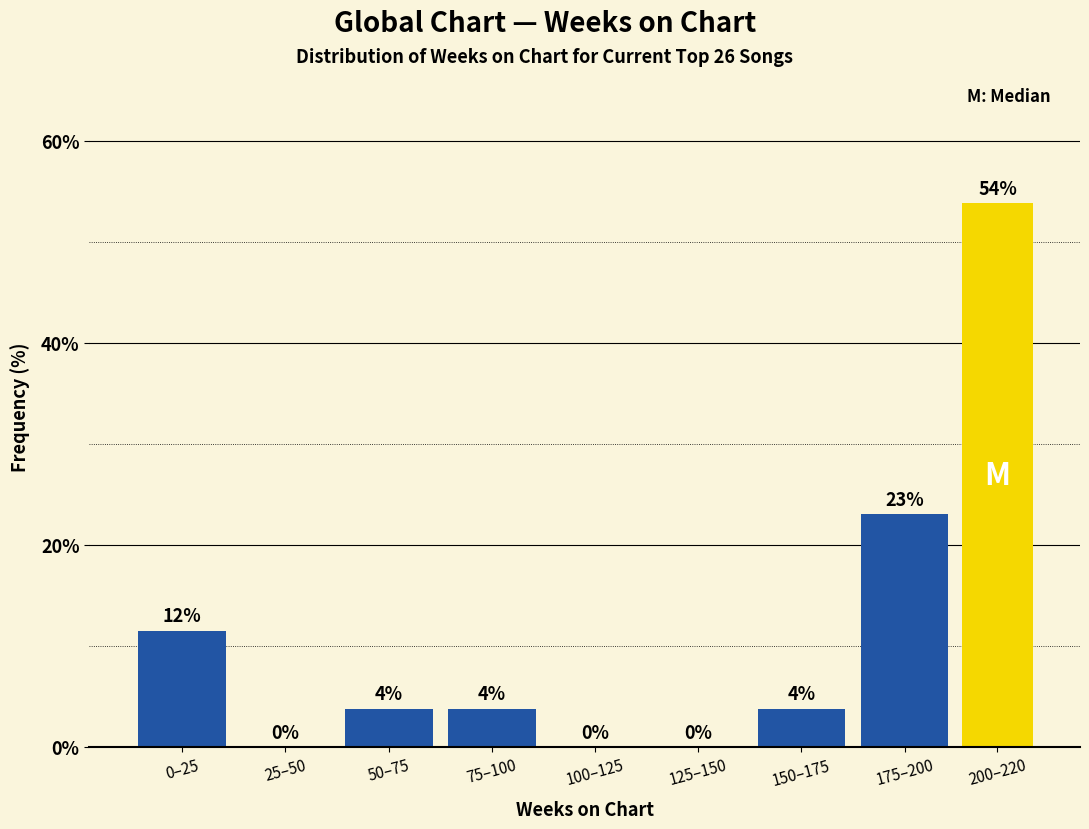

At which label is the value closest to 26?

175–200